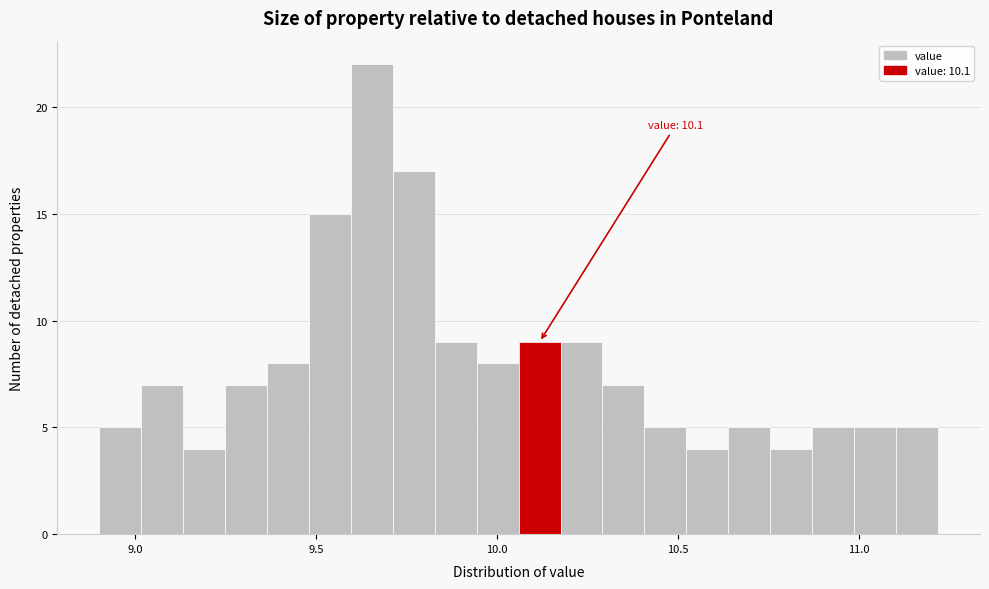

Read against the x-axis, roughly where is the centre of the tallest bar?

9.65